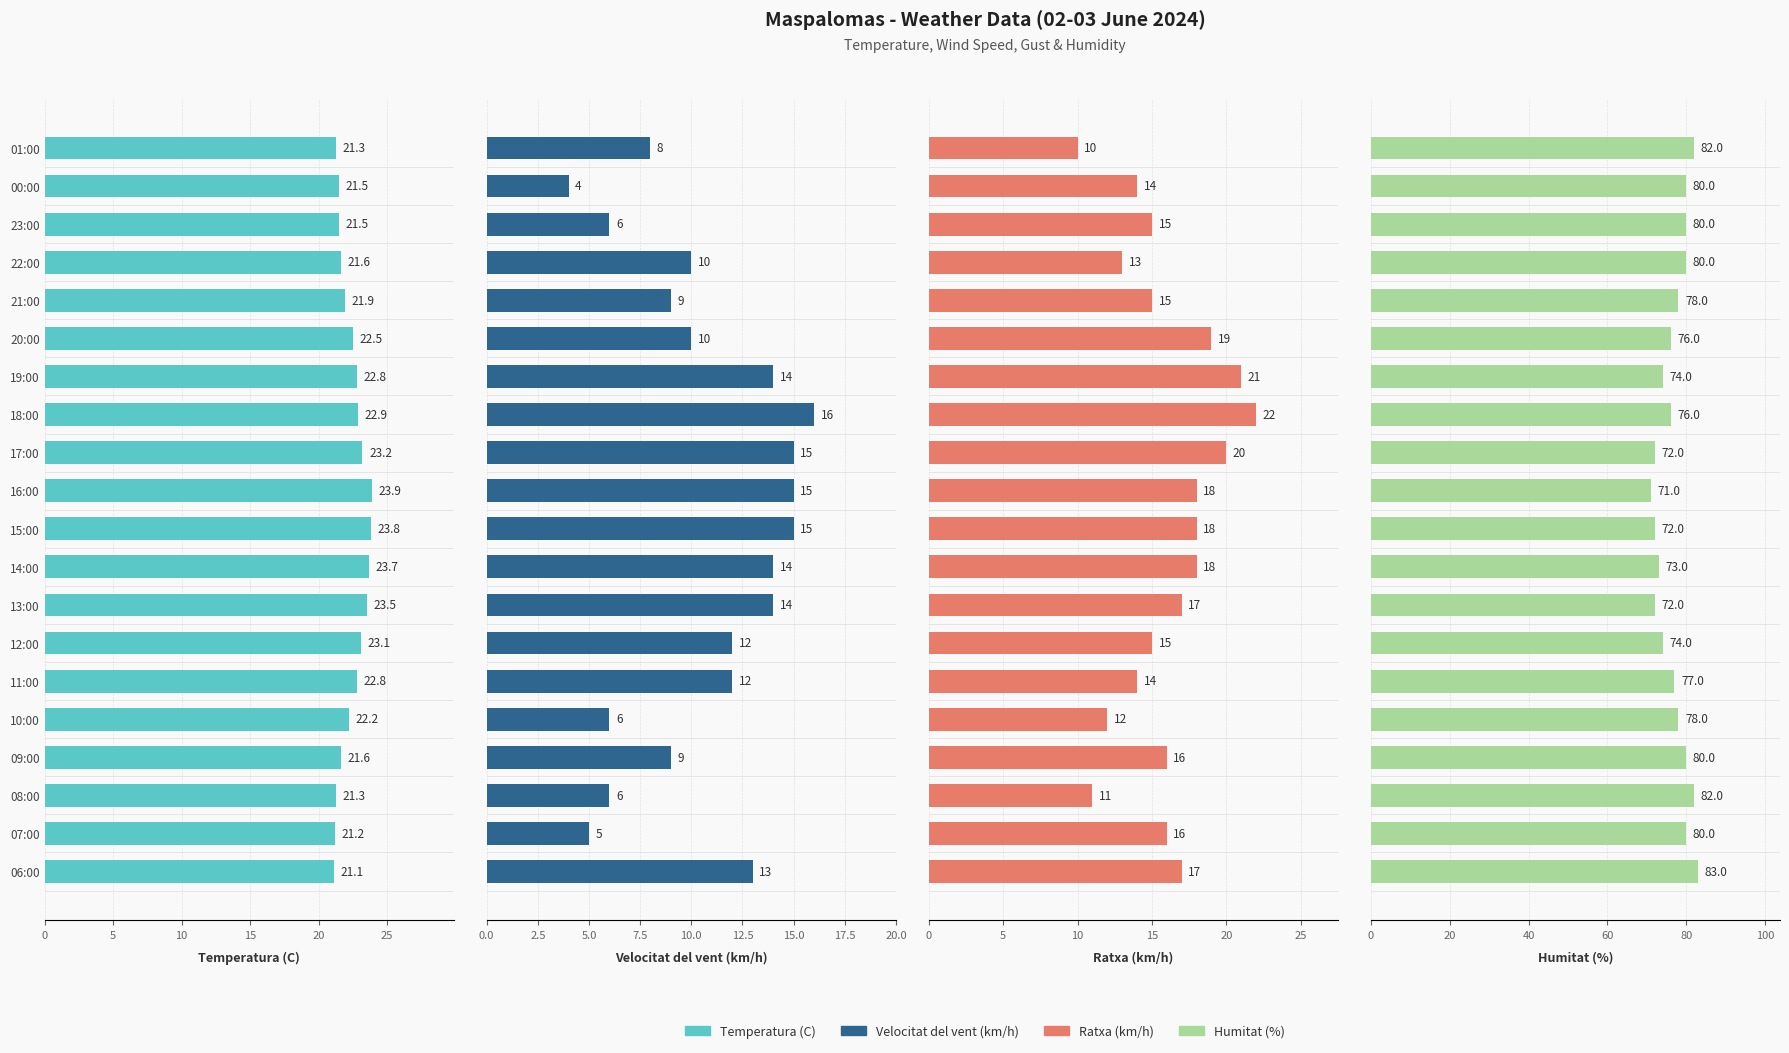

Rank the series by their maximum value, from highest to lowest.

Humitat (%), Temperatura (C), Ratxa (km/h), Velocitat del vent (km/h)